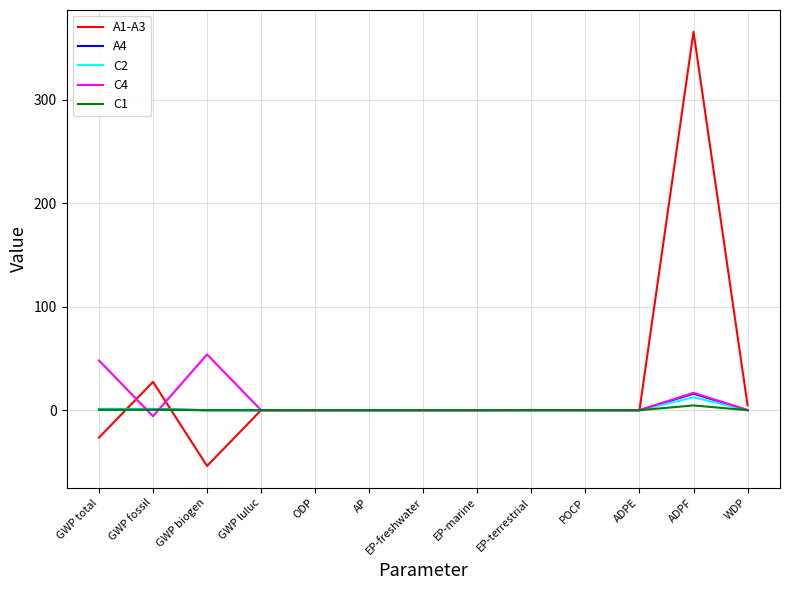

At which category is the sum across all series the highest?

ADPF